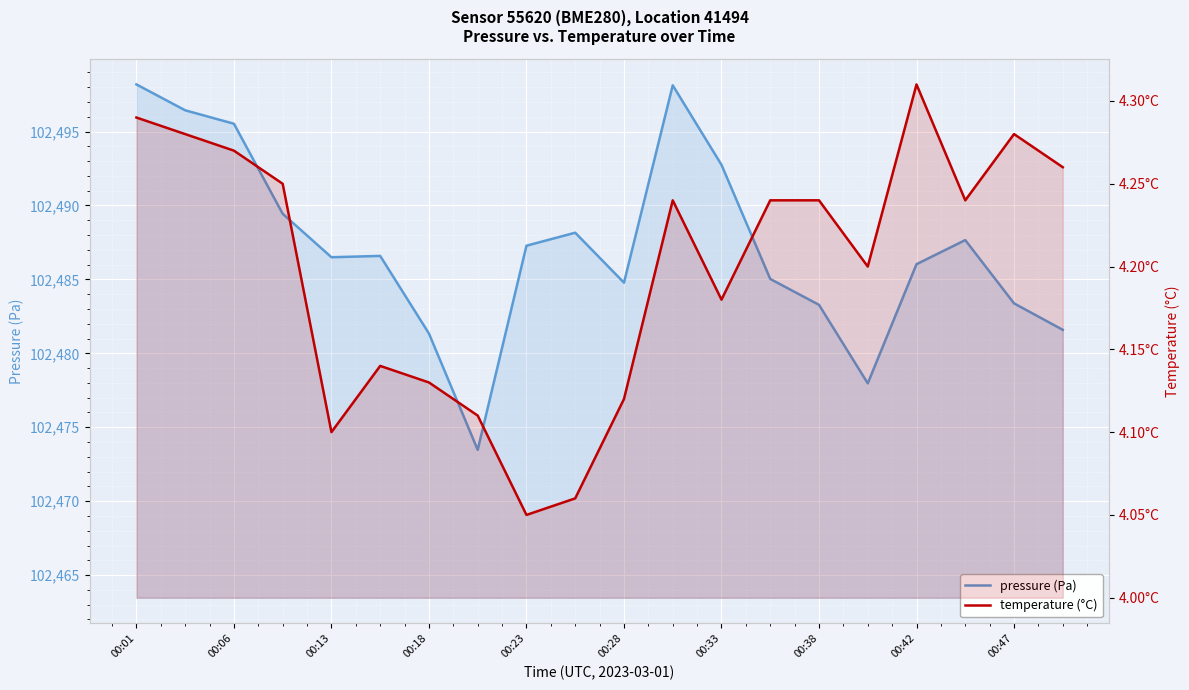

The temperature (°C) series shows 1.7 at 00:42. True or false?

False